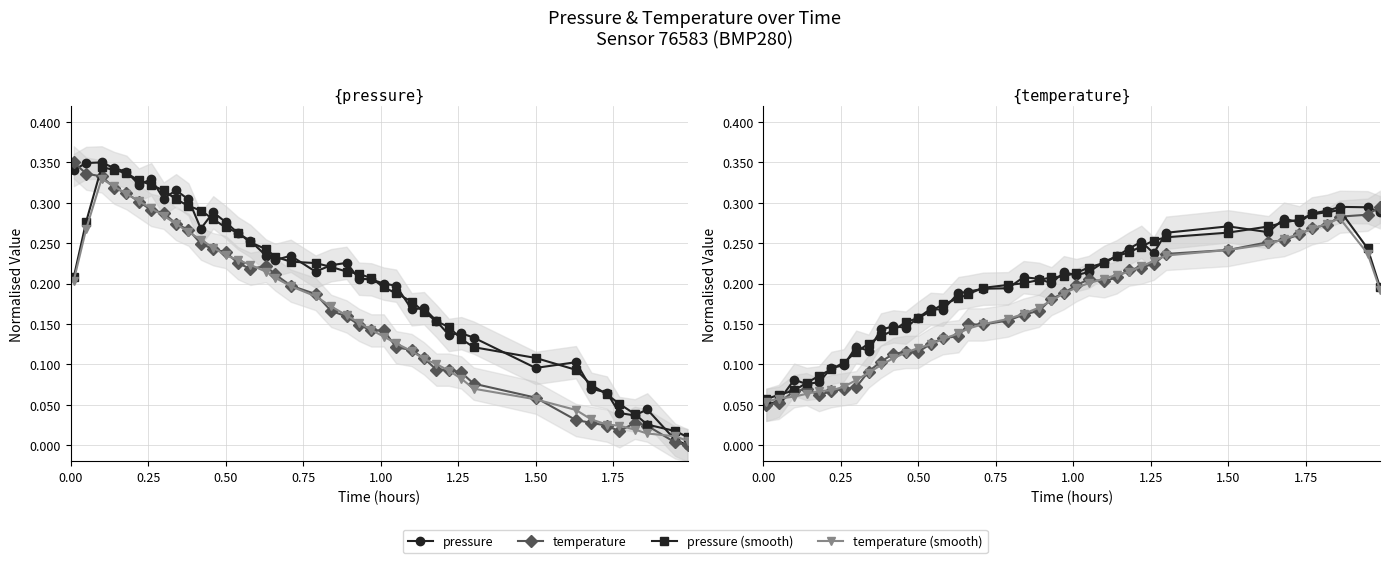

What is the maximum value for temperature?

0.3